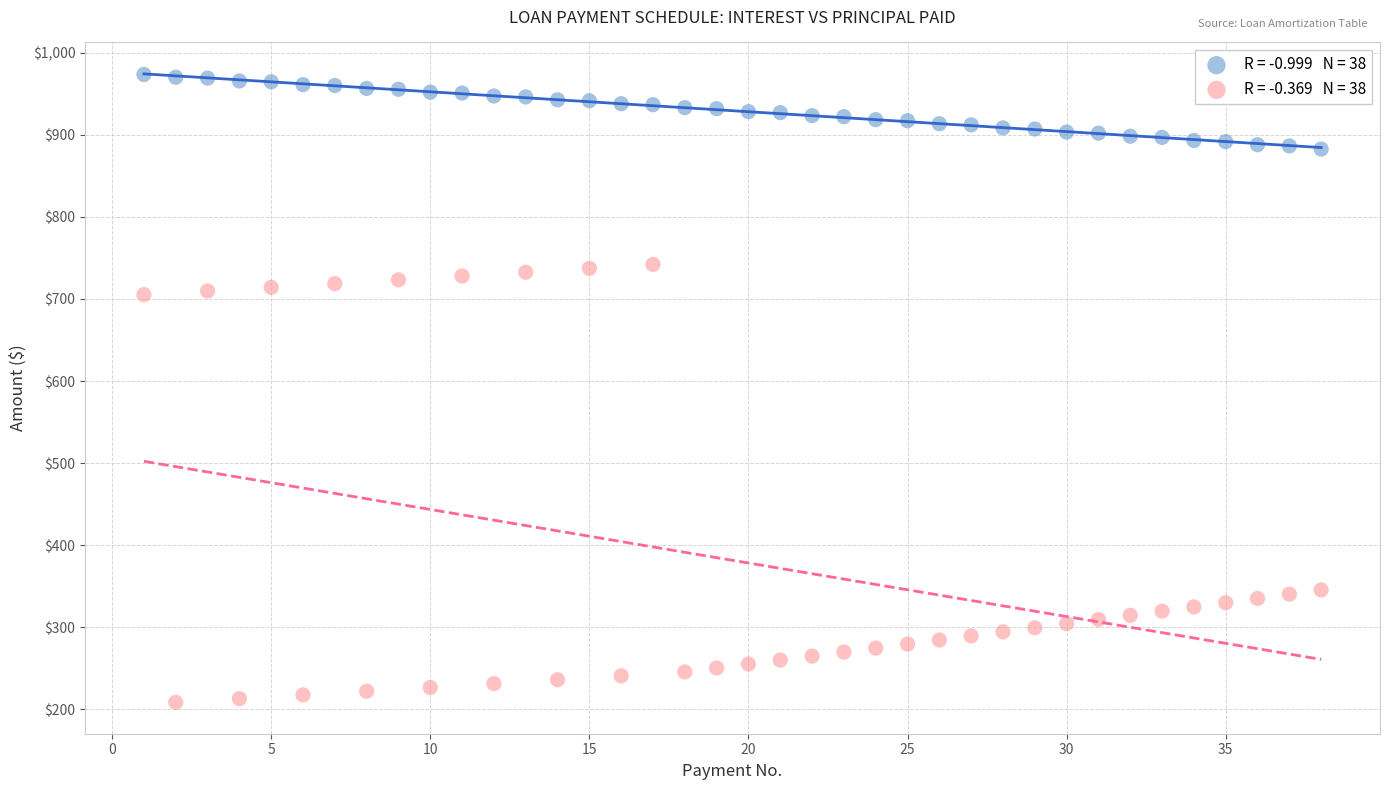

How many points are shown in the scatter plot?

76